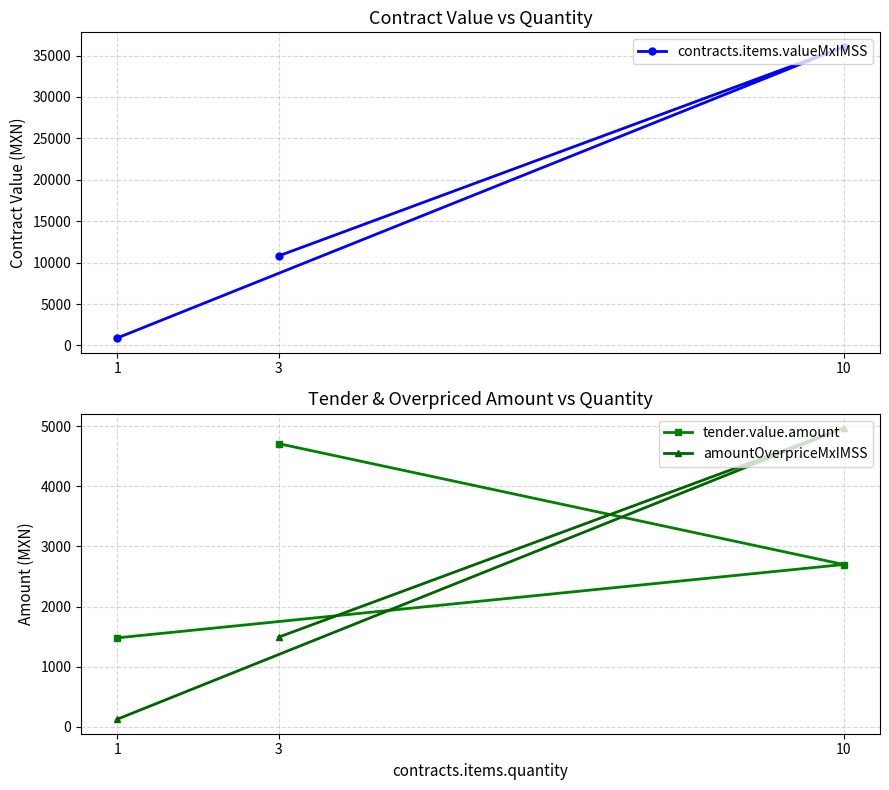

Rank the series by their maximum value, from lowest to highest.

tender.value.amount, amountOverpriceMxIMSS, contracts.items.valueMxIMSS